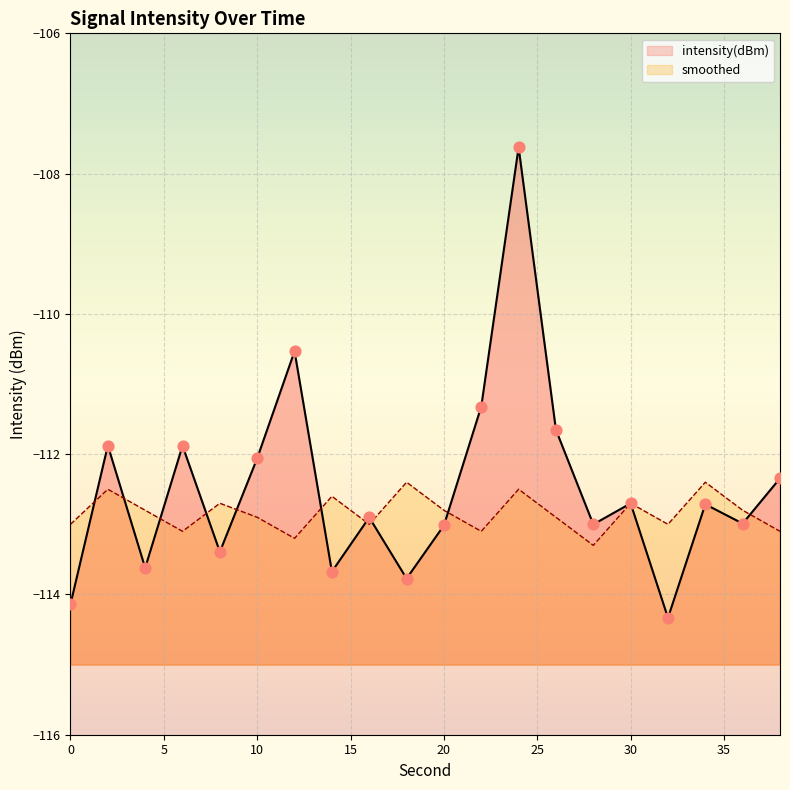

What is the total value across all series at 34?

-225.1